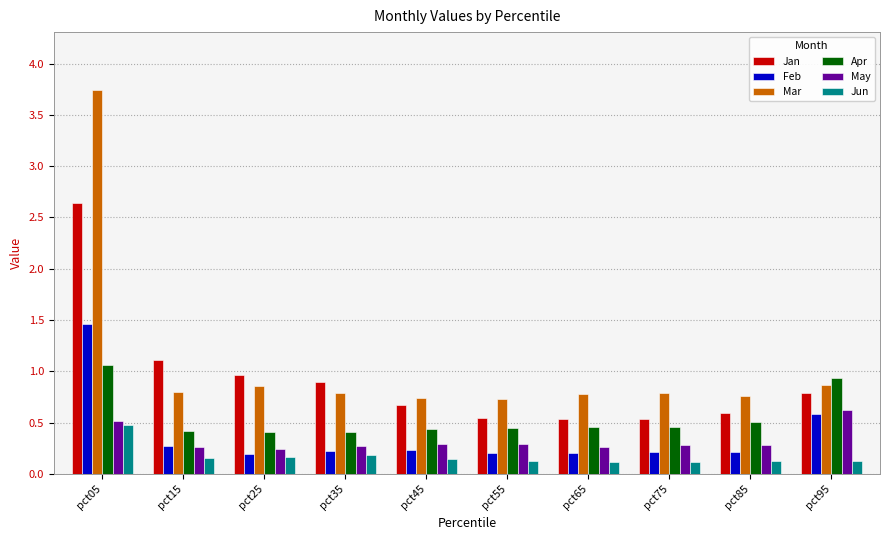

What is the average value of the Apr series?

0.6